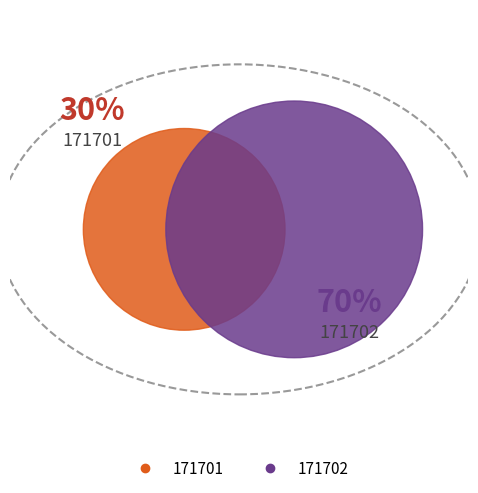

How many slices are in this pie chart?

2